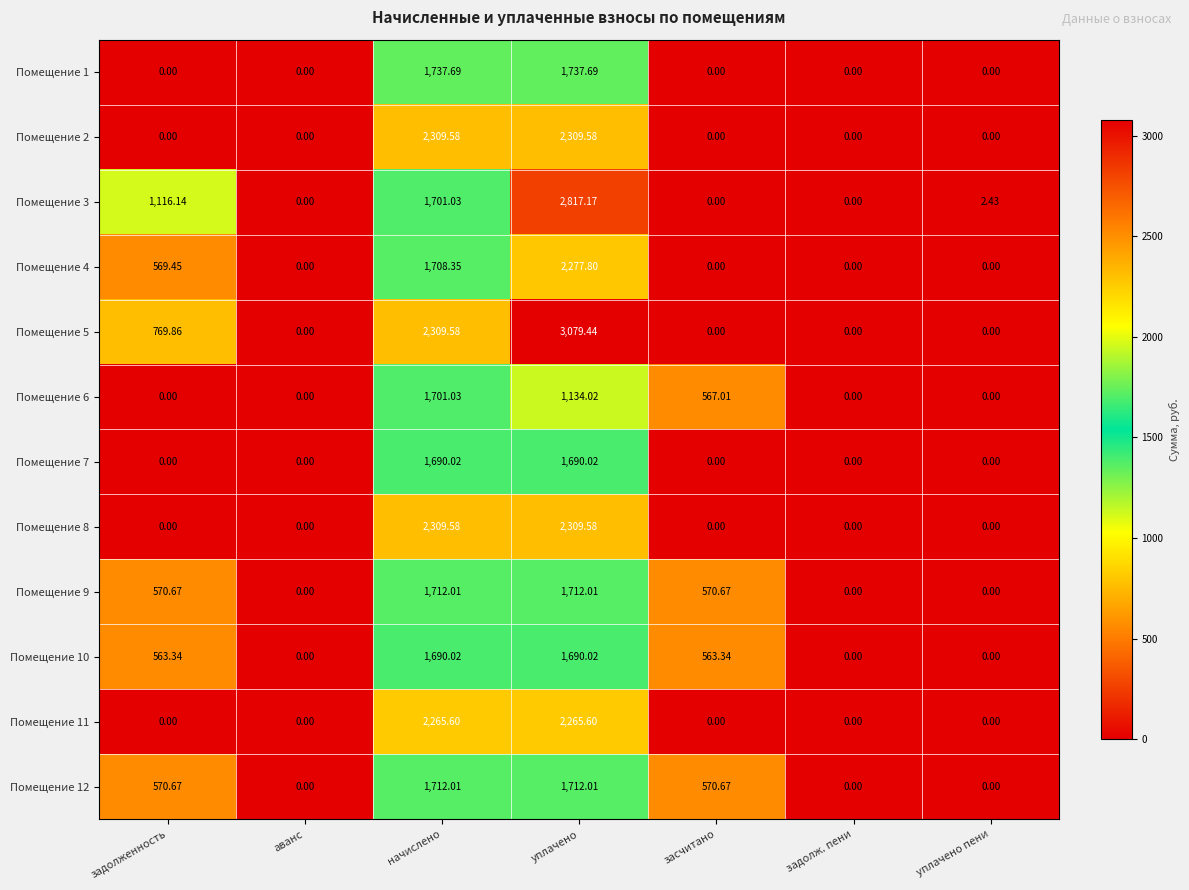

At which label does Помещение 12 first exceed 570?

задолженность